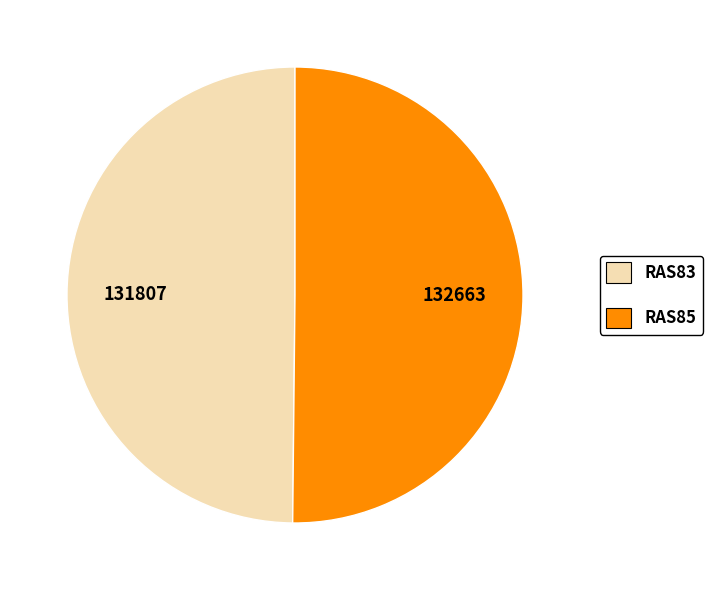

Is it true that RAS83 is 50% of the pie?

True